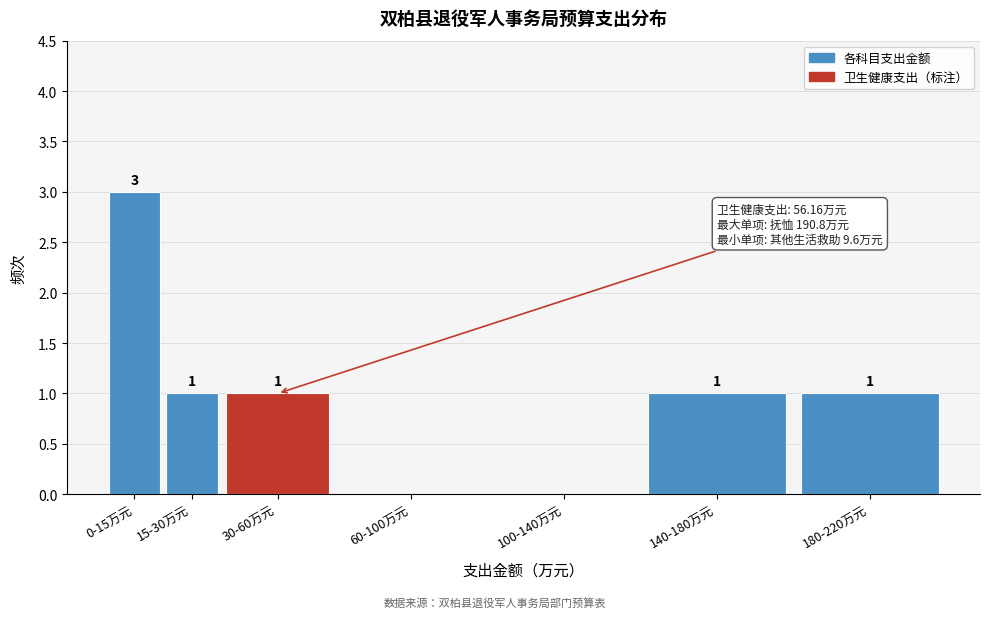

Reading left to right, transcribe all the data shown in this chart.

0-15万元=3	15-30万元=1	30-60万元=1	60-100万元=0	100-140万元=0	140-180万元=1	180-220万元=1